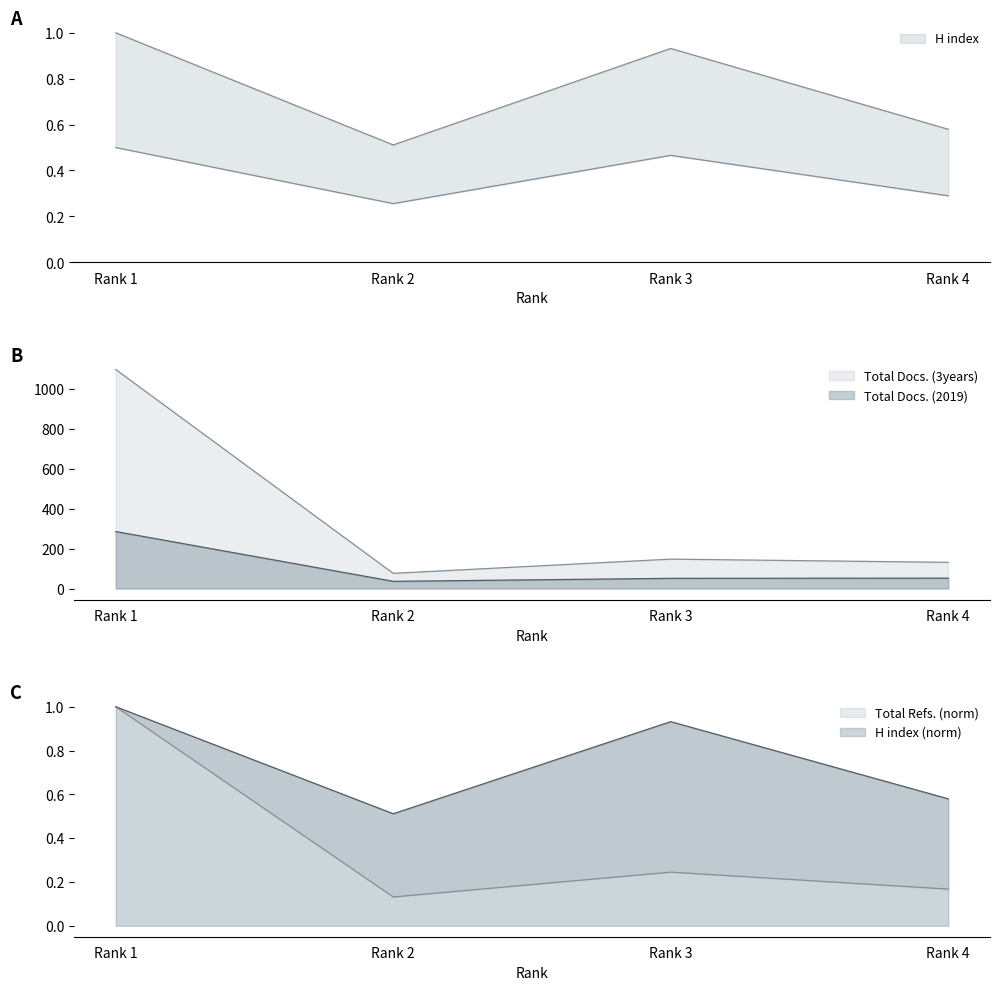

What is the value of the Total Refs. point at the 2nd from the left?

0.1